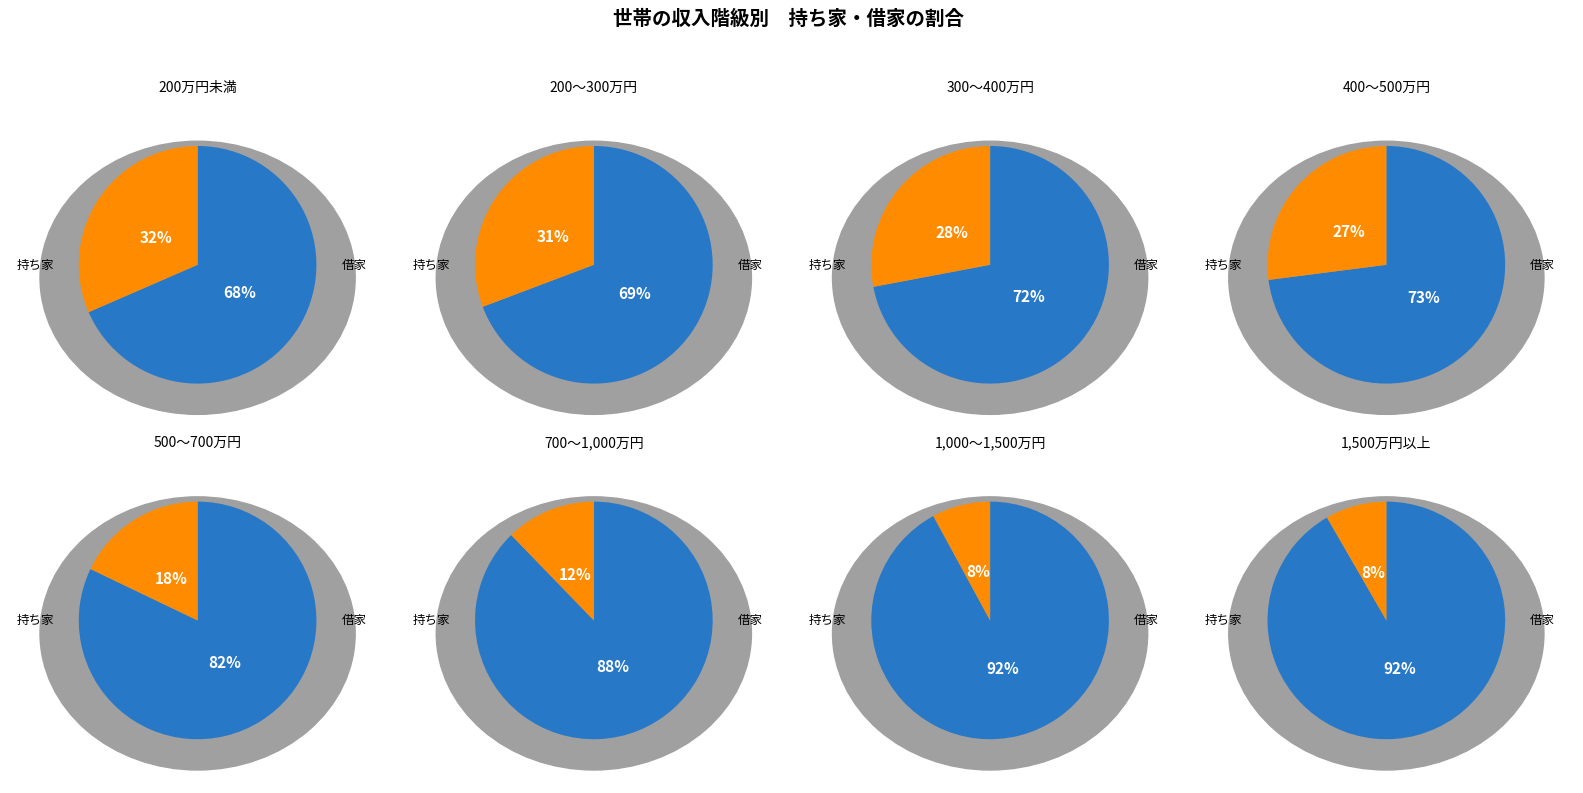

Between 400～500万円 and 500～700万円, which series saw the biggest shift?

持ち家